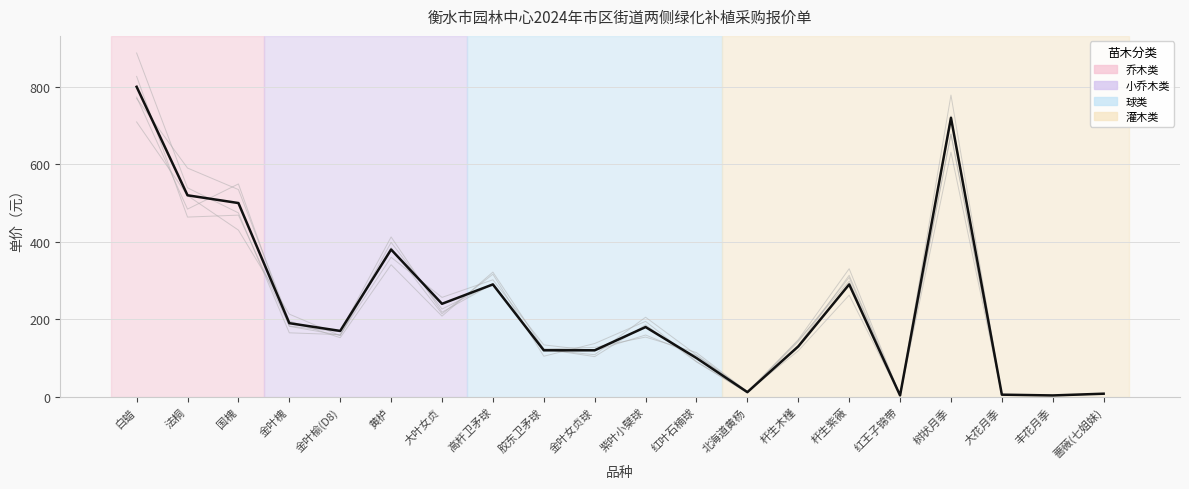

Reading left to right, what are all the values shown in this chart?

白蜡=800.0	法桐=520.0	国槐=500.0	金叶槐=190.0	金叶榆(D8)=170.0	黄栌=380.0	大叶女贞=240.0	高杆卫矛球=290.0	胶东卫矛球=120.0	金叶女贞球=120.0	紫叶小檗球=180.0	红叶石楠球=100.0	北海道黄杨=12.0	杆生木槿=130.0	杆生紫薇=290.0	红王子锦带=3.5	树状月季=720.0	大花月季=5.5	丰花月季=3.5	蔷薇(七姐妹)=8.0